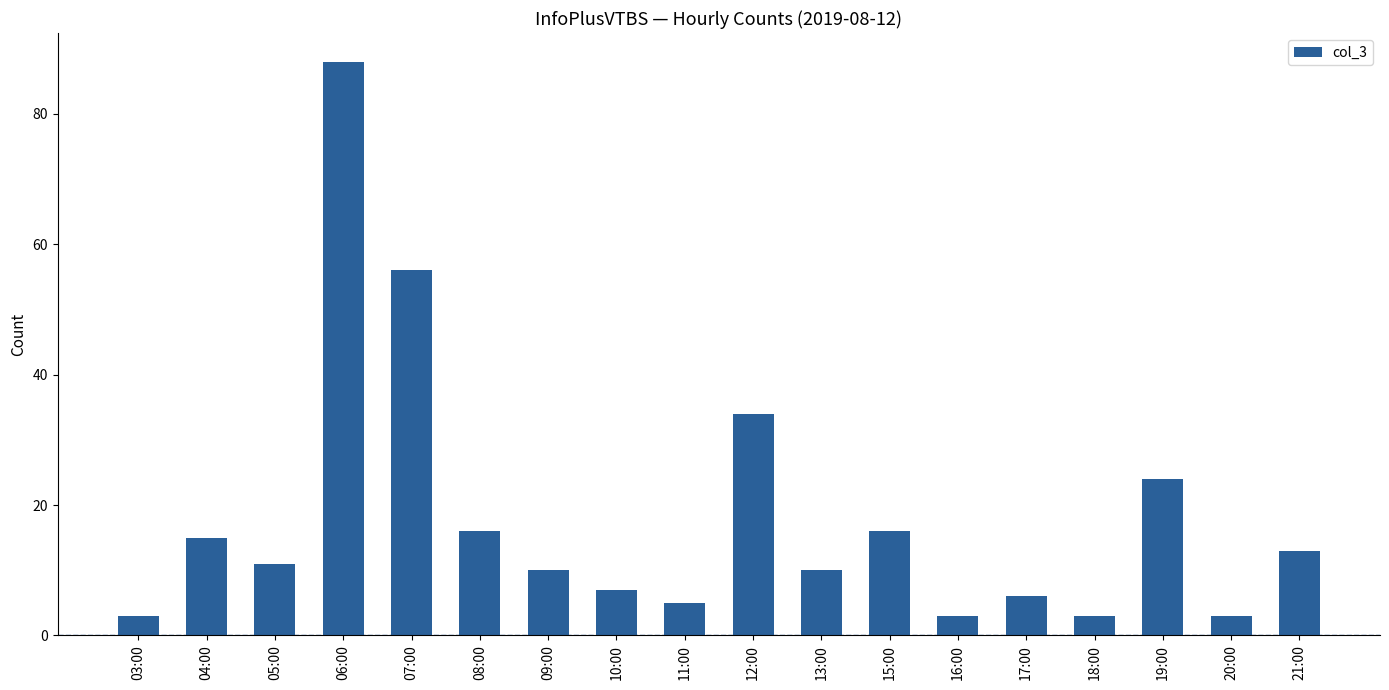

Between 16:00 and 13:00, which is larger?

13:00